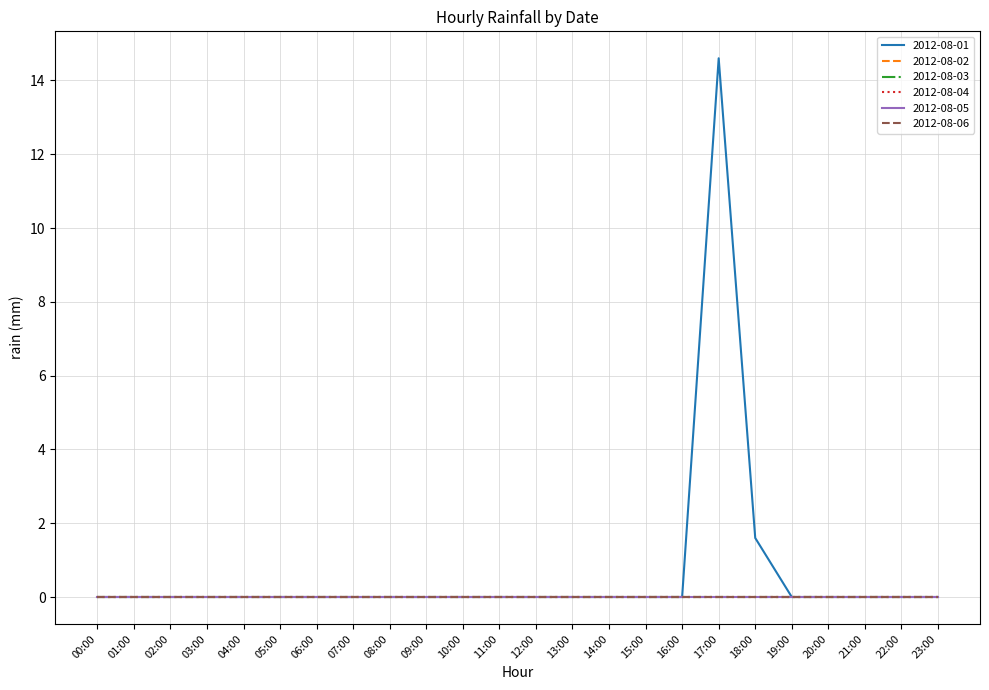

Does the chart display data point markers on the line(s)?

No